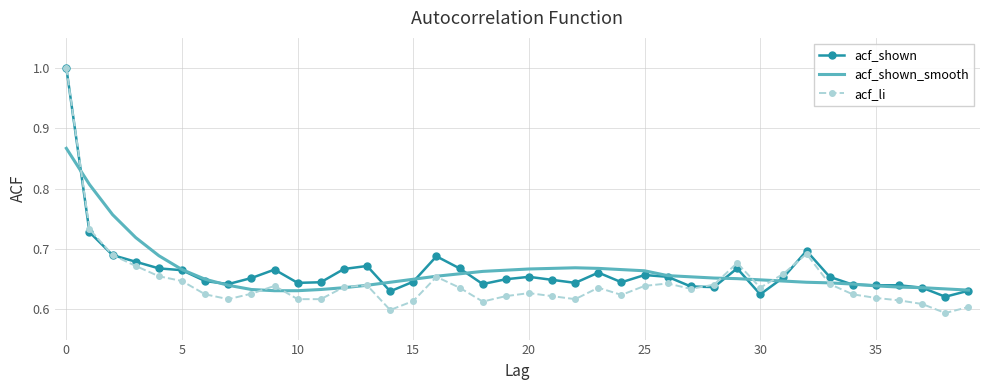

Which series has the widest spread of values?

acf_li